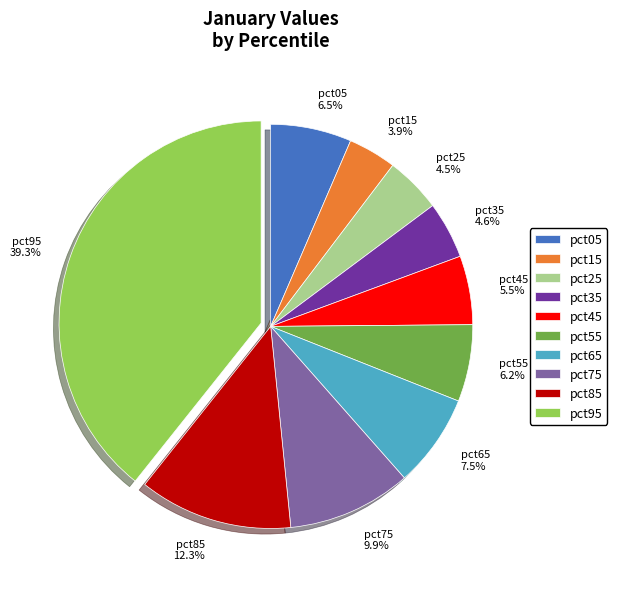

To the nearest percent, what is the average slice percentage?

10%